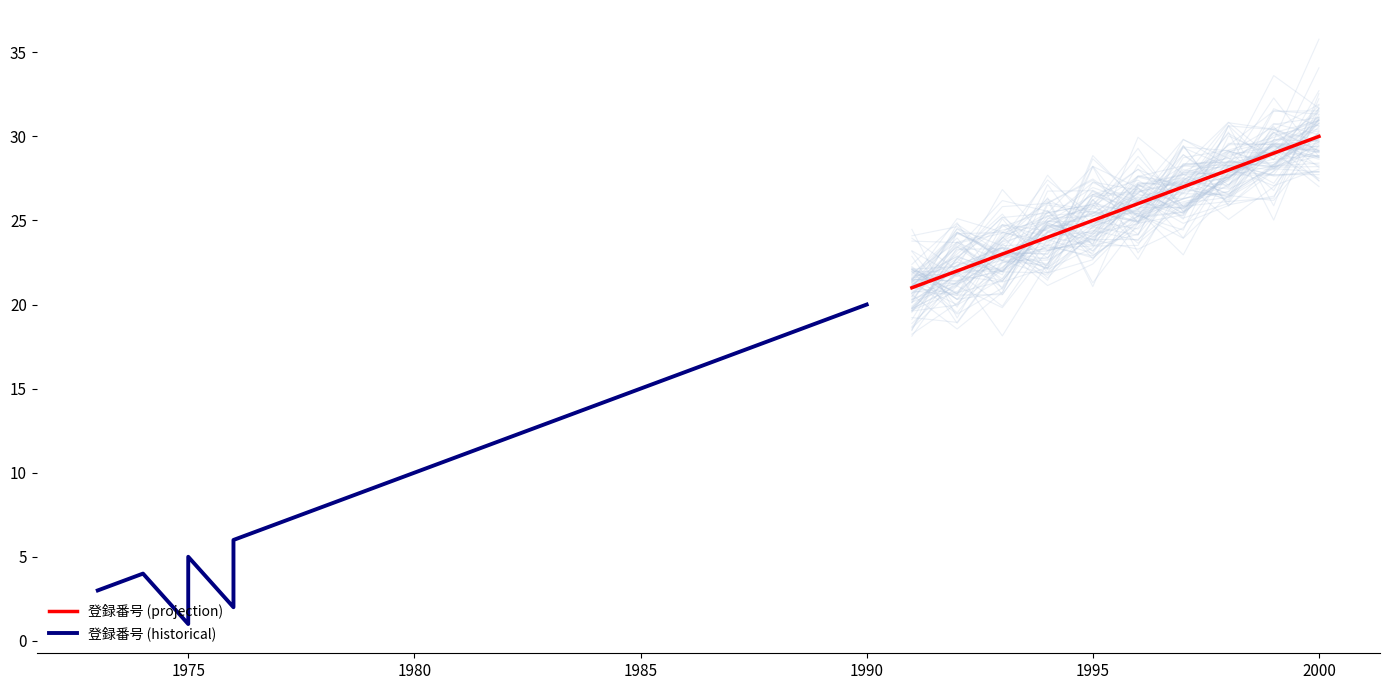

The value at 1997 is 27. True or false?

True